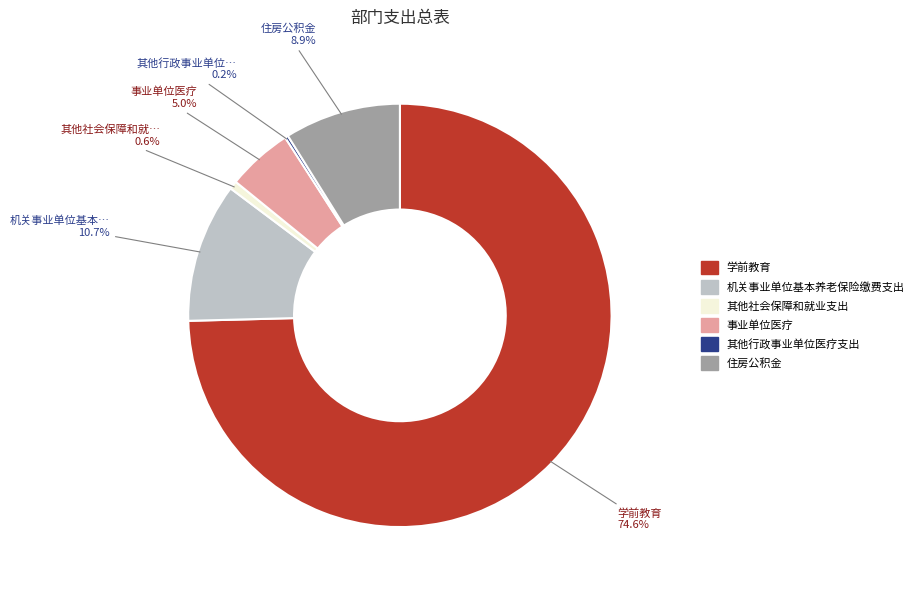

What percentage do 住房公积金 and 其他社会保障和就业支出 together represent?

9.5%